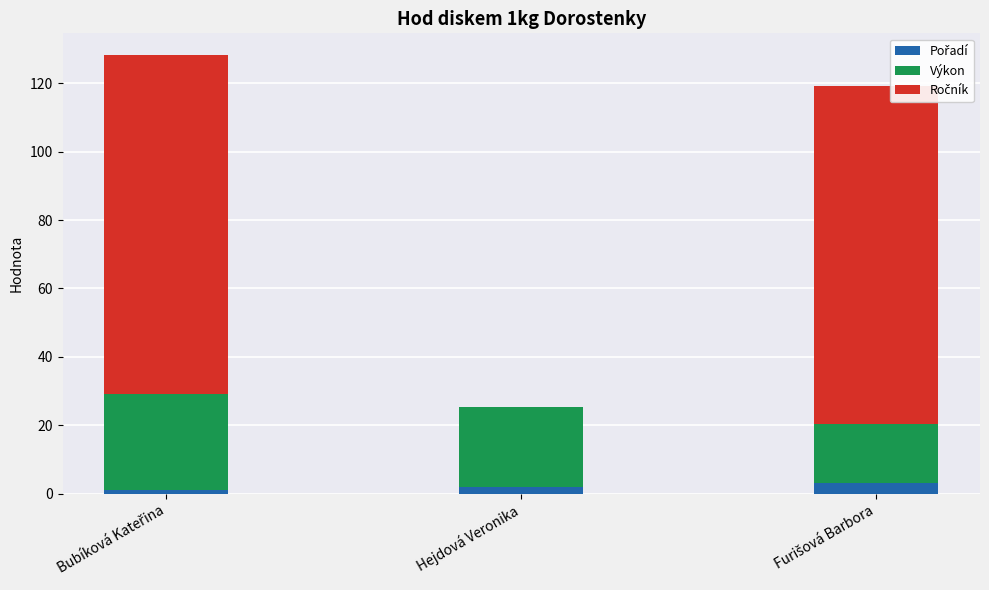

Rank the series by their average value, from lowest to highest.

Pořadí, Výkon, Ročník